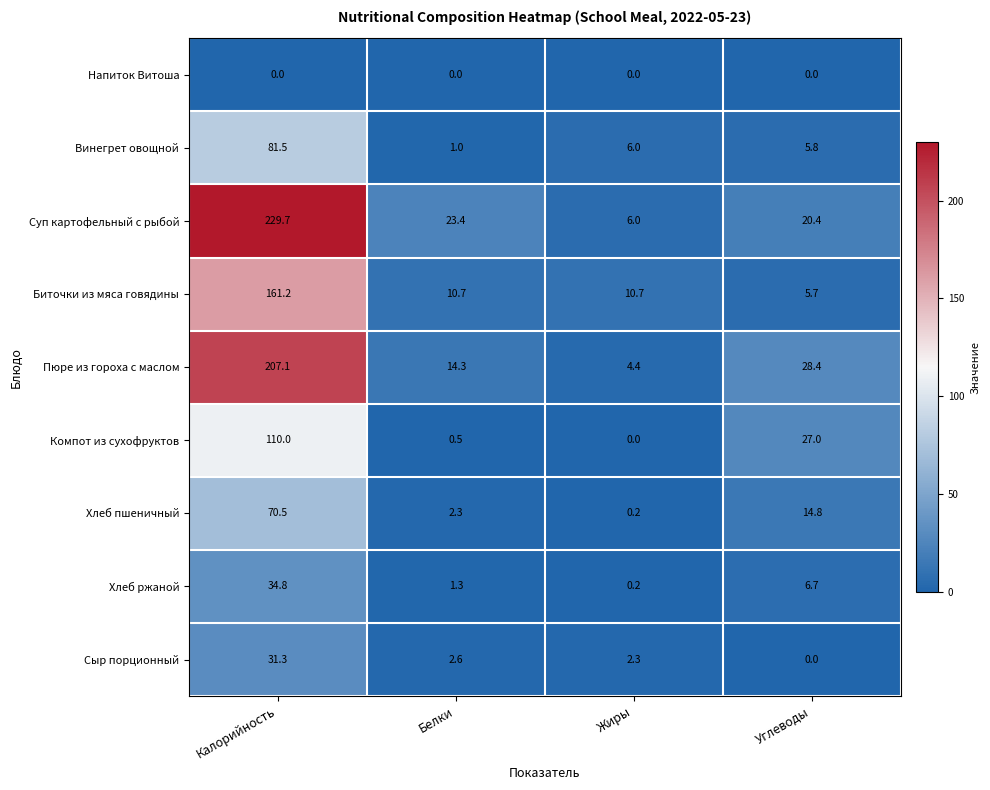

At which label does Биточки из мяса говядины first exceed 10?

Калорийность